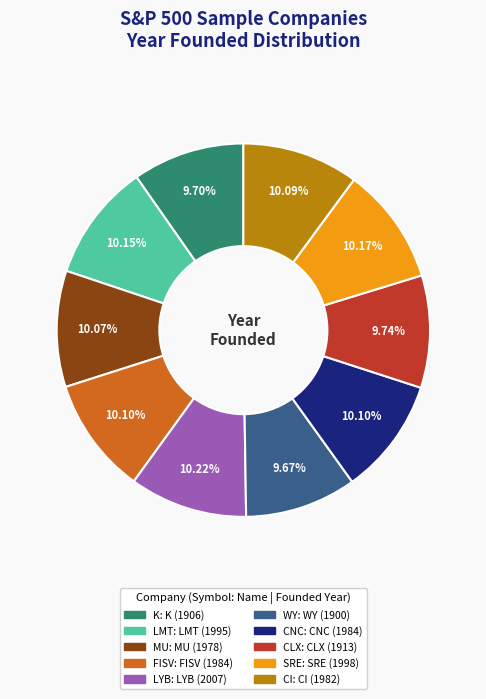

Is there a majority slice in this chart?

No